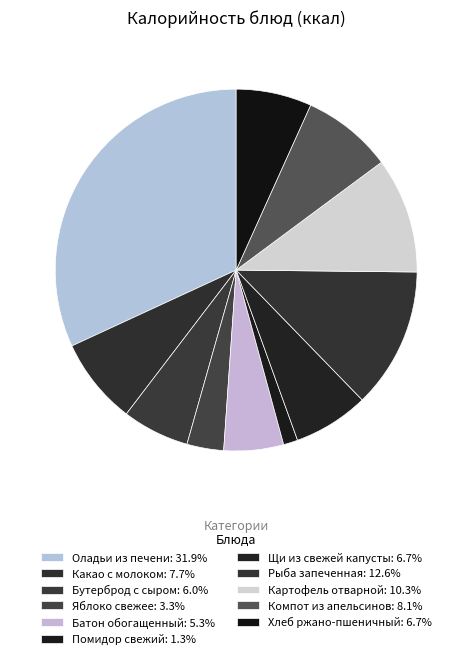

True or false: Рыба запеченная accounts for 18% of the total.

False